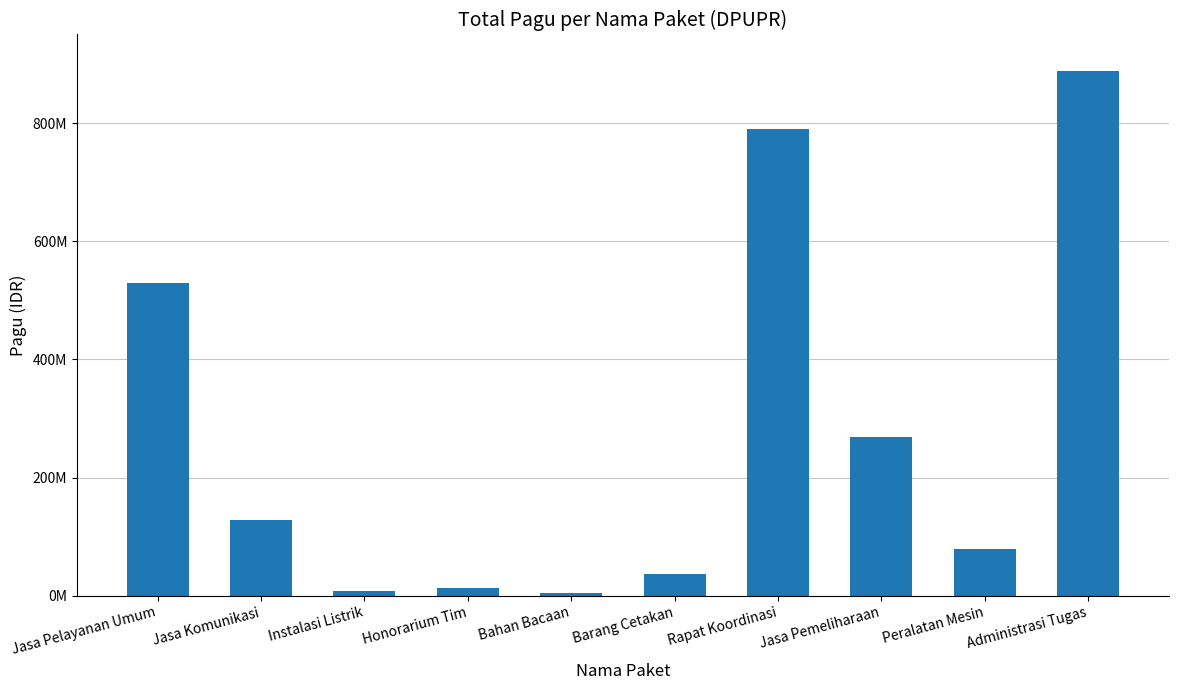

What is the change in value from Jasa Pelayanan Umum to Barang Cetakan?

-492218100